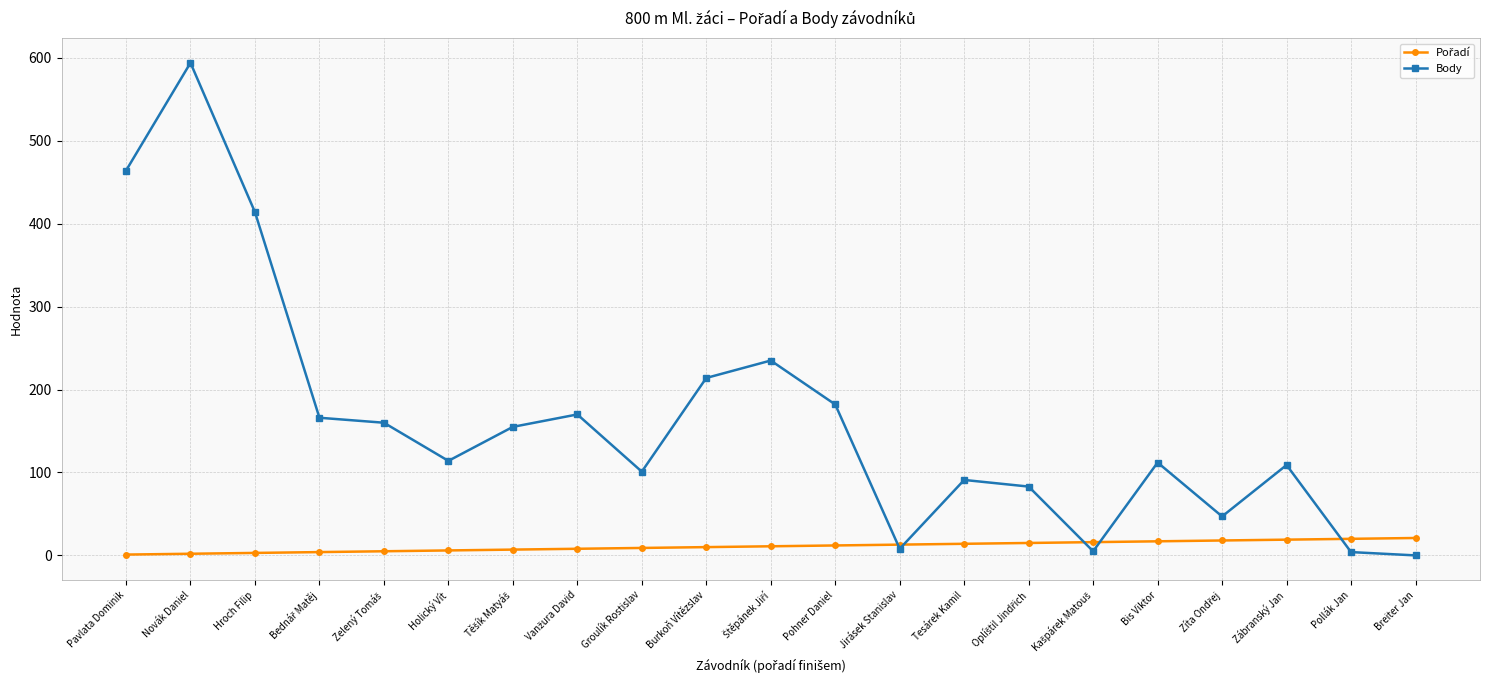

What is the difference between the highest and lowest values at Breiter Jan?

21